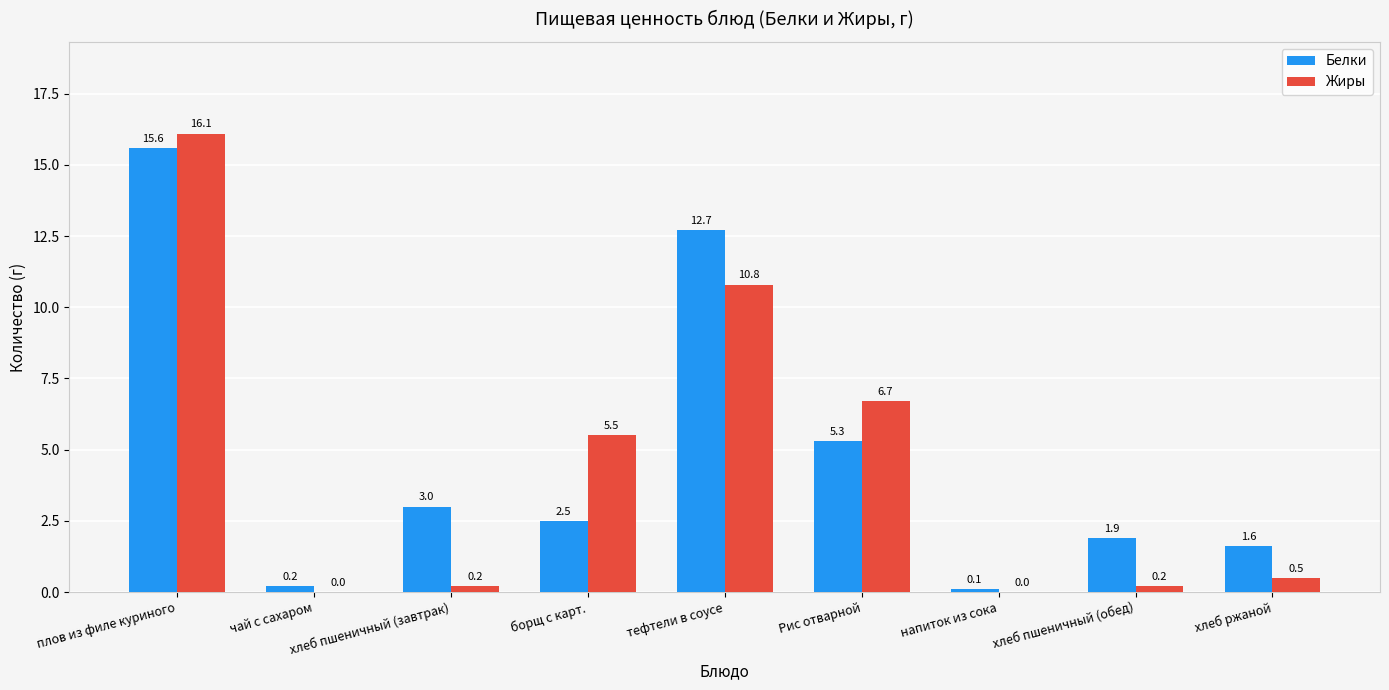

Is it true that Белки equals 1.9 at хлеб пшеничный (обед)?

True